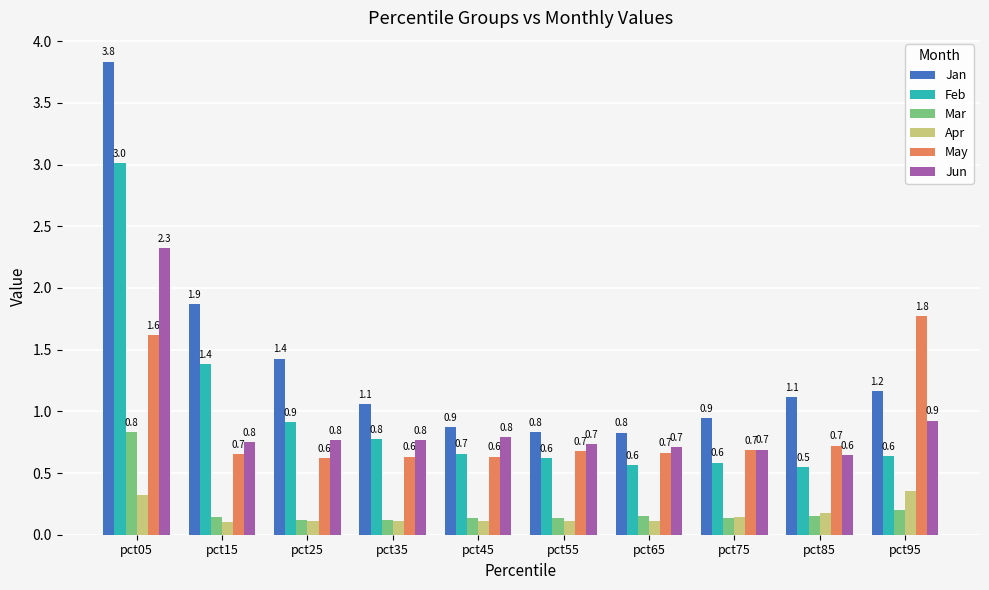

What is the value of the Feb bar at the 3rd from the left?

0.9